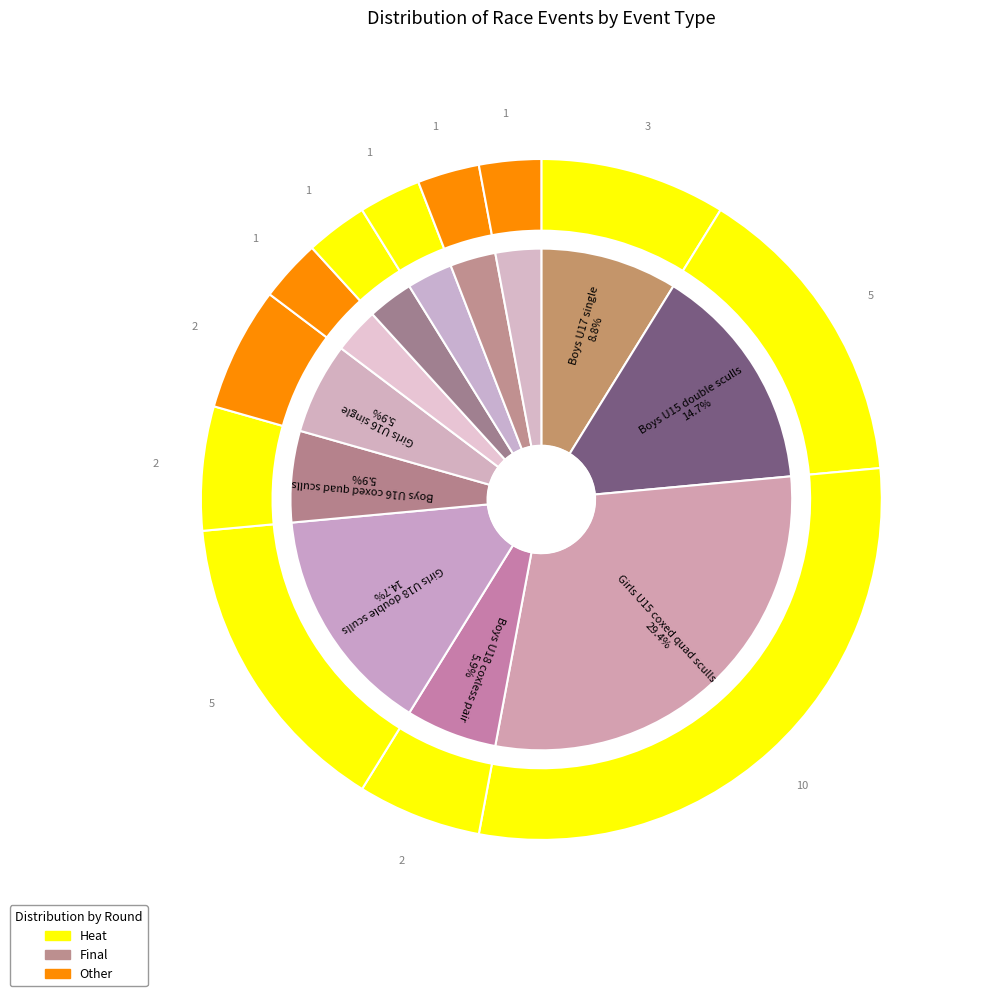

Is it true that Girls U16 single is 6% of the pie?

True